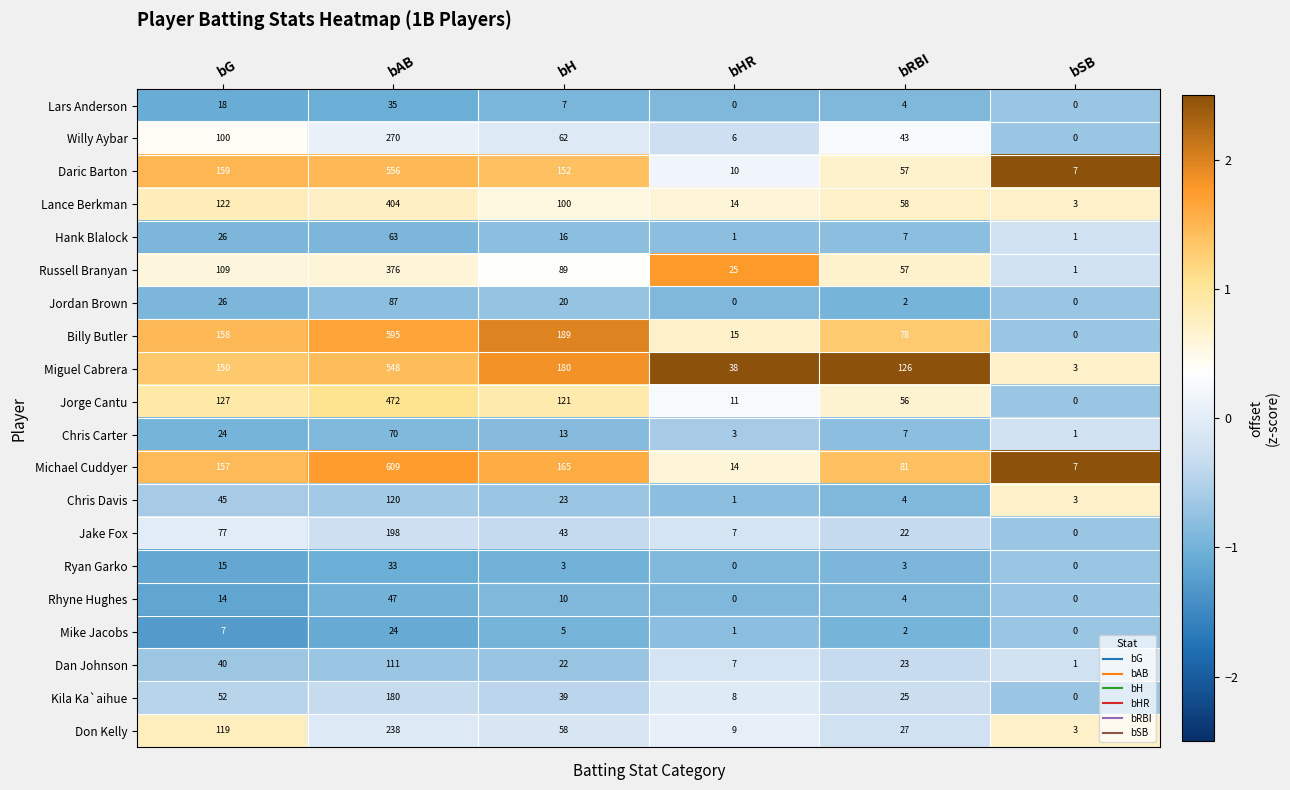

Which series has the largest total across all categories?

Miguel Cabrera